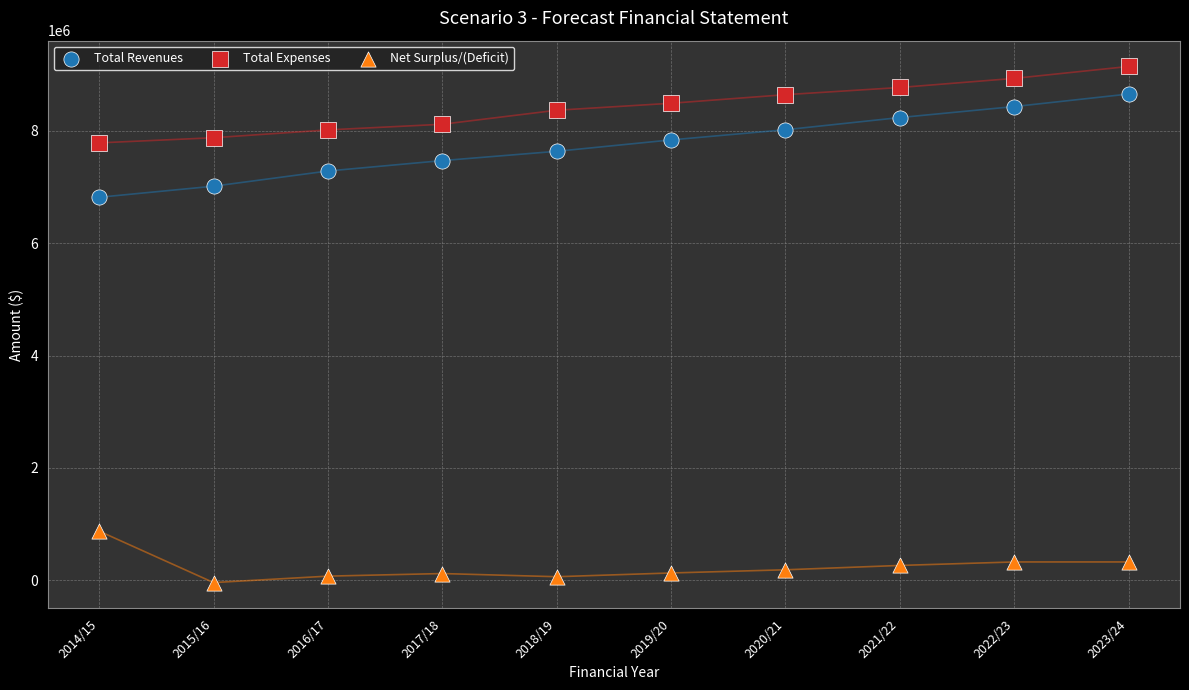

Across all series, what Y value is closest to 4551998?

6818961